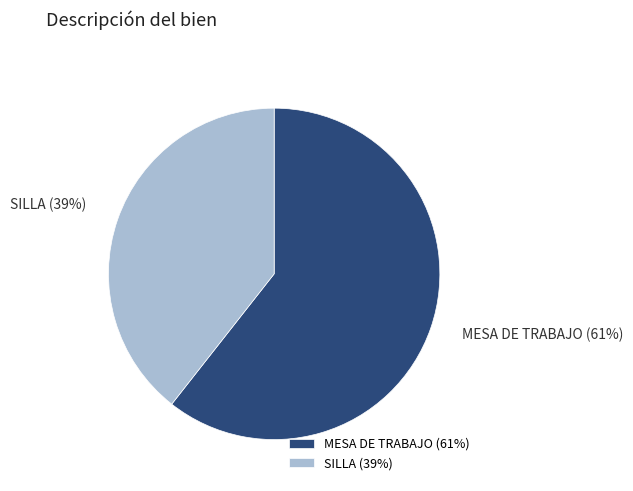

Between MESA DE TRABAJO and SILLA, which is larger?

MESA DE TRABAJO